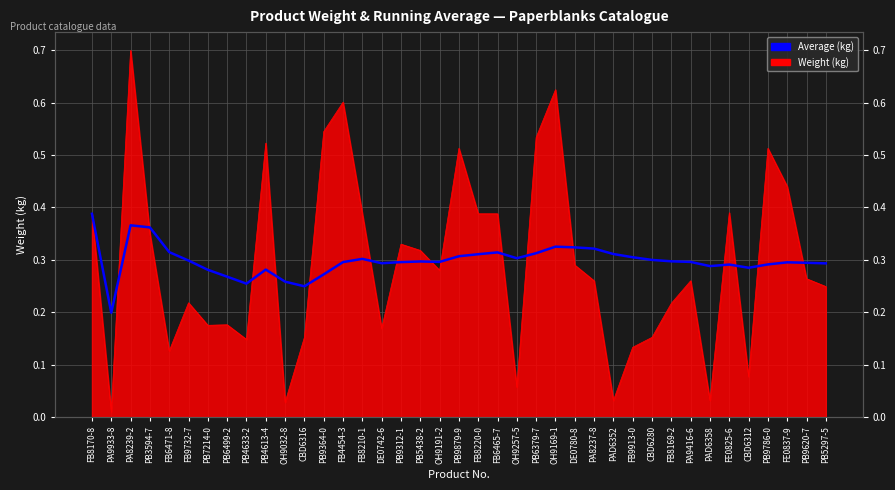

What position from the left is PB9312-1?

17